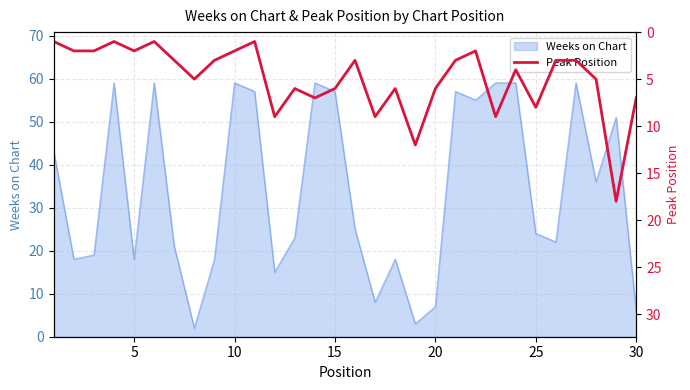

How many points are lower than both their immediate neighbors (excluding endpoints)?

8